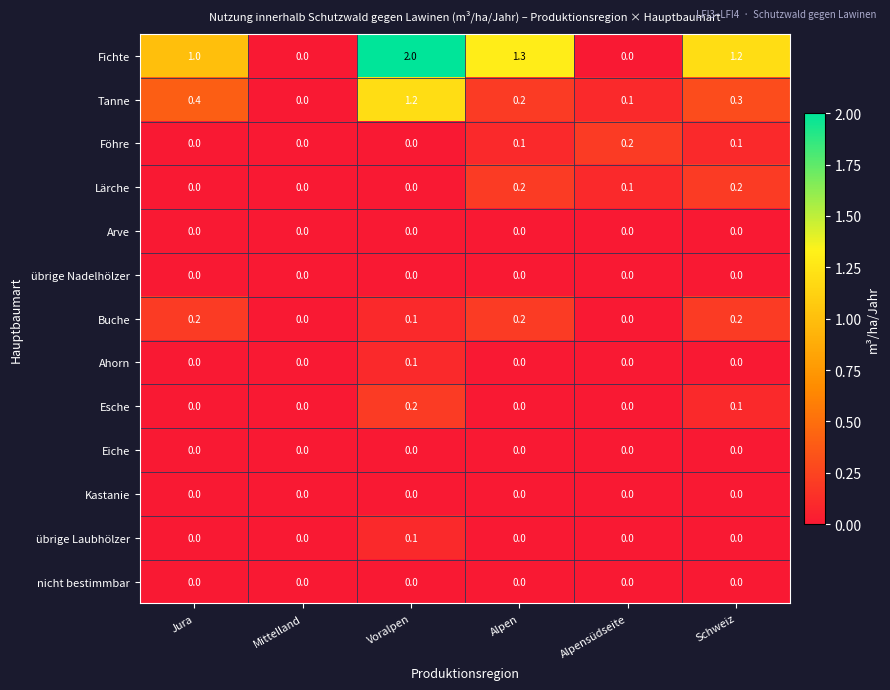

Which series has the widest spread of values?

Fichte